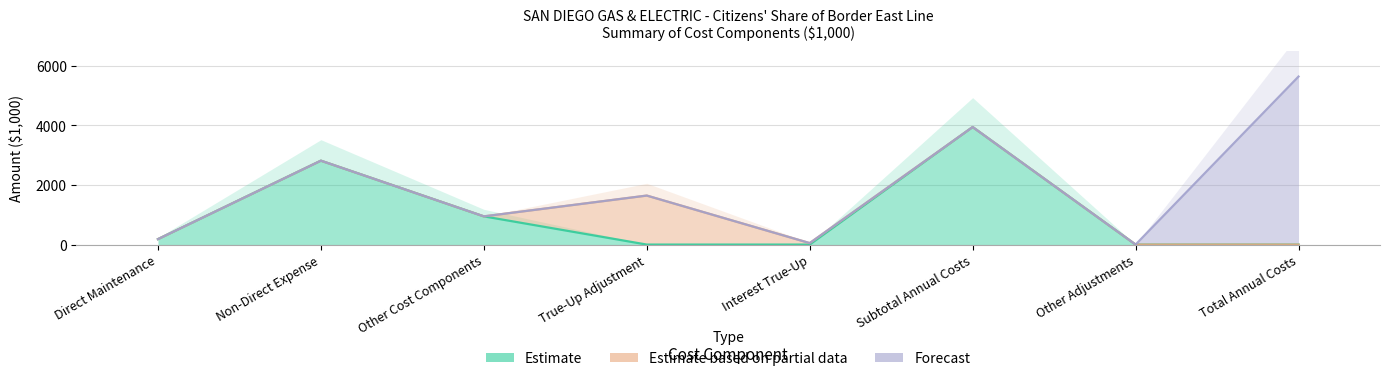

Reading left to right, list all the values displayed in this chart.

Estimate: Direct Maintenance=182.6	Non-Direct Expense=2814.8	Other Cost Components=946.3	True-Up Adjustment=0.0	Interest True-Up=0.0	Subtotal Annual Costs=3943.6	Other Adjustments=0.0	Total Annual Costs=0.0
Estimate based on partial data: Direct Maintenance=0.0	Non-Direct Expense=0.0	Other Cost Components=0.0	True-Up Adjustment=1644.0	Interest True-Up=49.8	Subtotal Annual Costs=0.0	Other Adjustments=0.0	Total Annual Costs=0.0
Forecast: Direct Maintenance=0.0	Non-Direct Expense=0.0	Other Cost Components=0.0	True-Up Adjustment=0.0	Interest True-Up=0.0	Subtotal Annual Costs=0.0	Other Adjustments=0.0	Total Annual Costs=5637.5